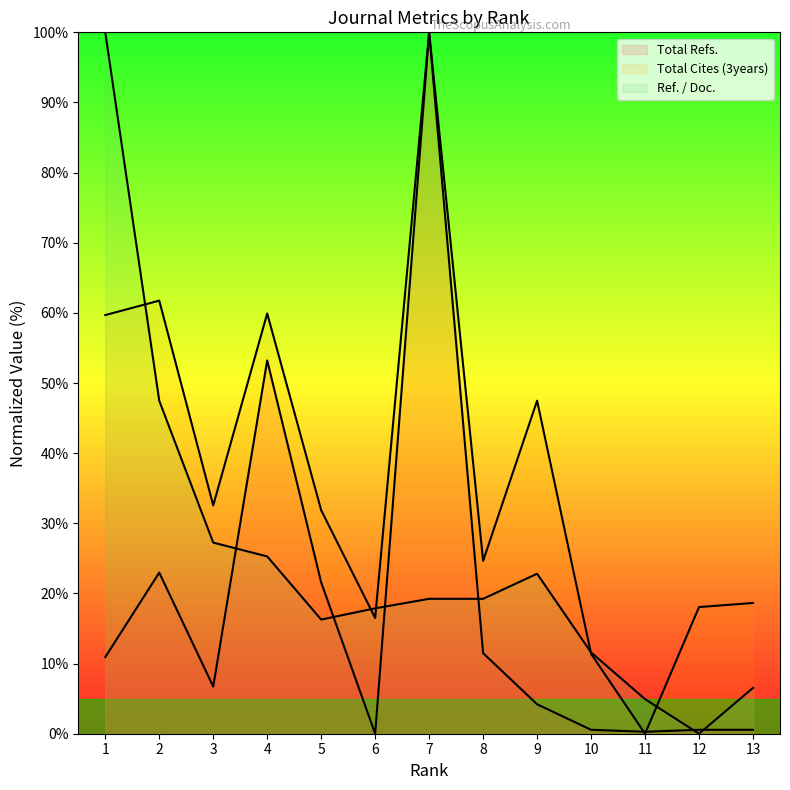

Rank the series at 1 from highest to lowest value.

Ref. / Doc., Total Cites (3years), Total Refs.